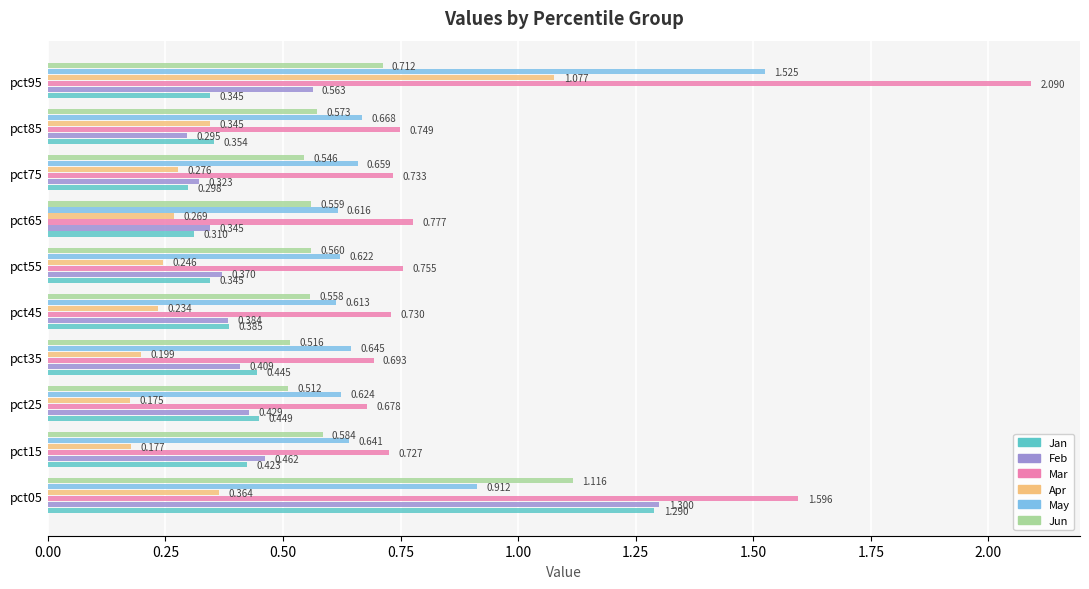

Which series has the largest range (max minus min)?

Mar